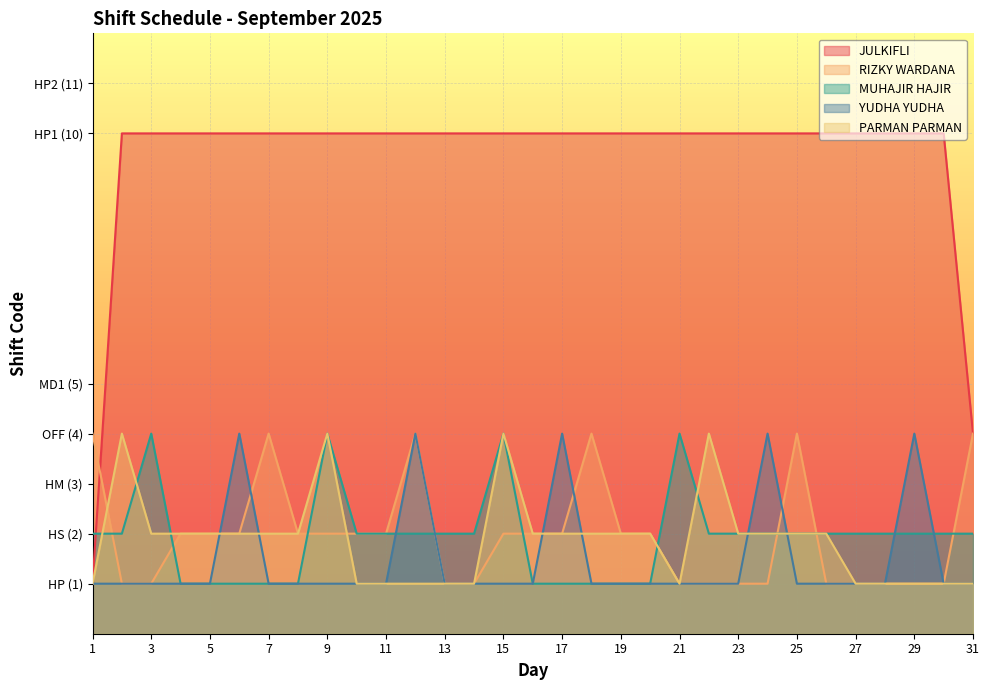

What is the approximate value of RIZKY WARDANA at 21?

1